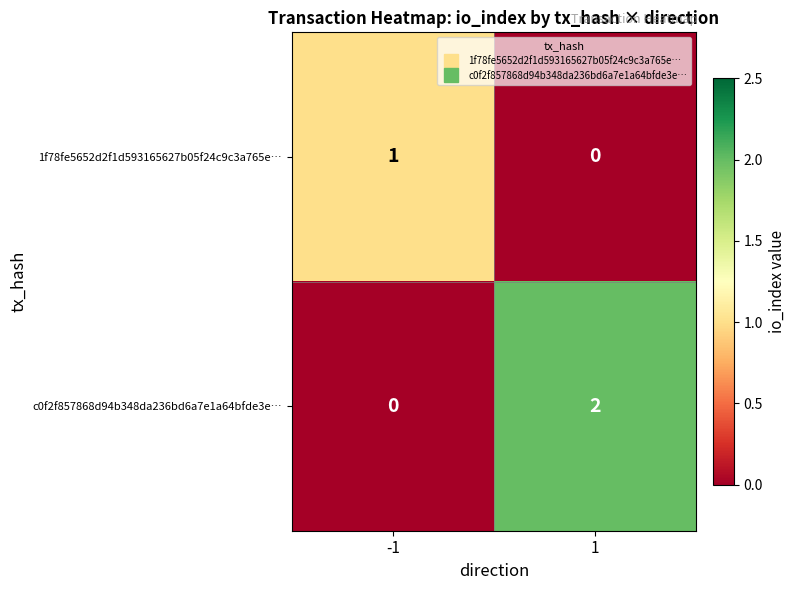

How many values in the c0f2f857868d94b348da236bd6a7e1a64bfde3e… series are below 2?

1